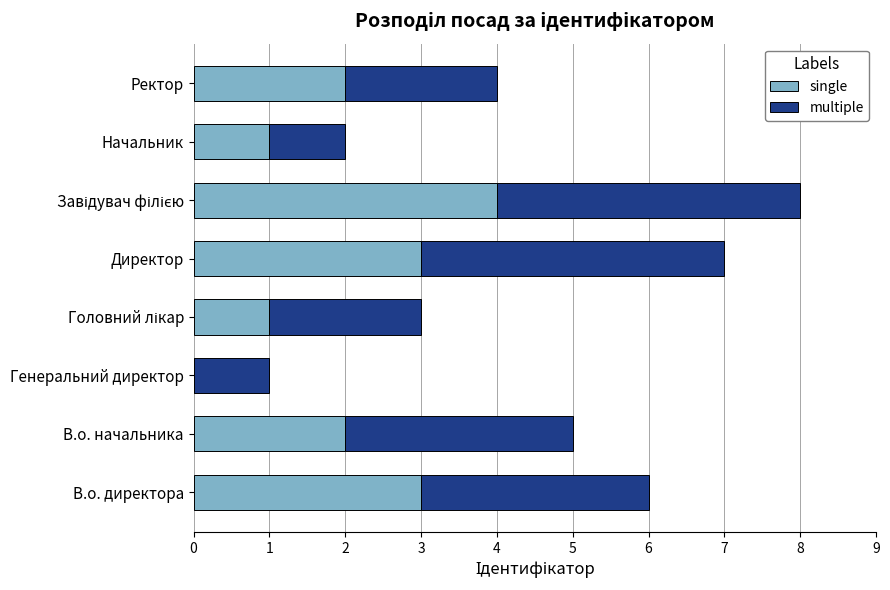

Count the number of data series in this chart.

2